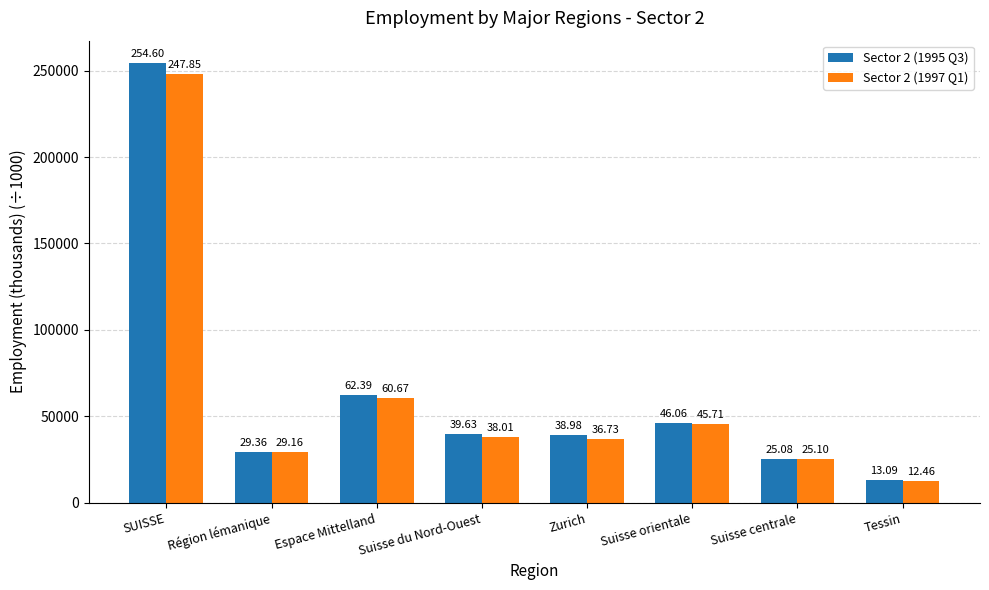

What is the value of the Sector 2 (1997 Q1) bar at the 8th from the left?

12462.5